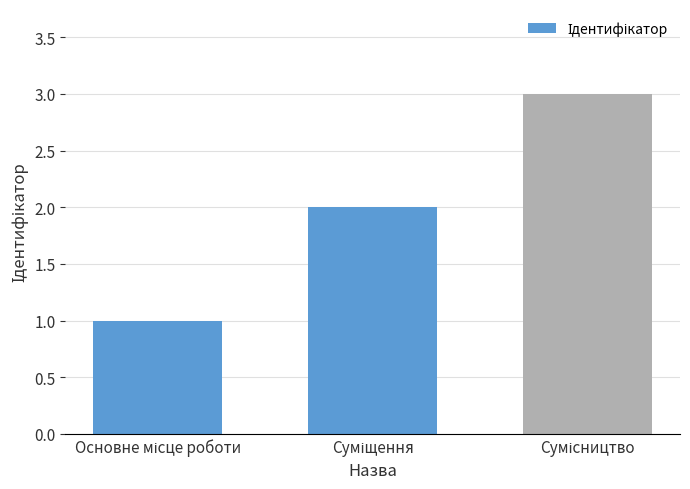

What is the sum of all values?

6